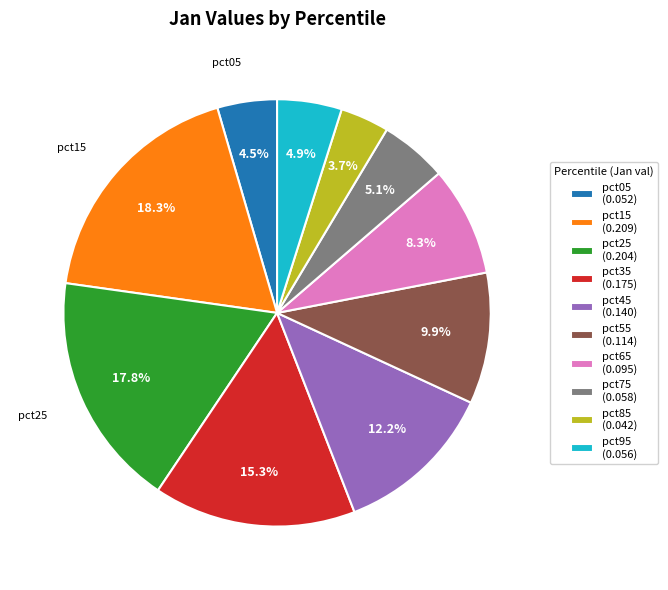

To the nearest percent, what is the difference between the largest and smallest slice percentages?

15%